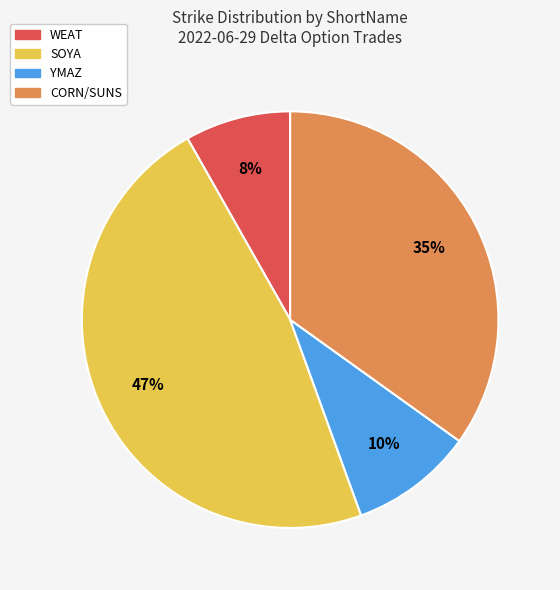

Is there a majority slice in this chart?

No